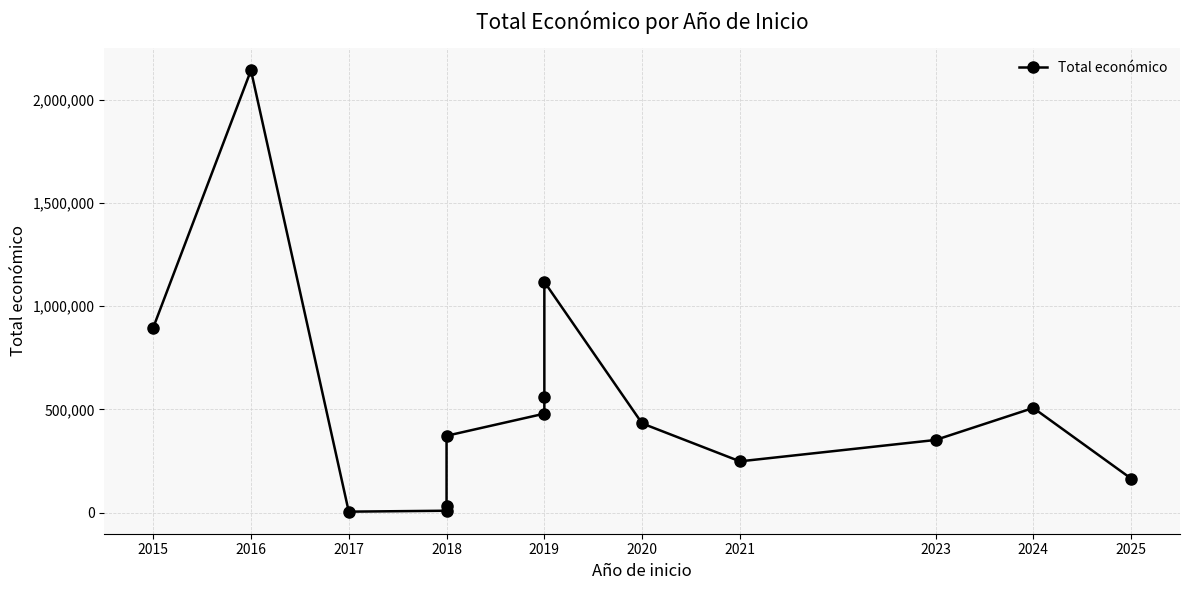

Which has a higher value, 2017 or 2018?

2018